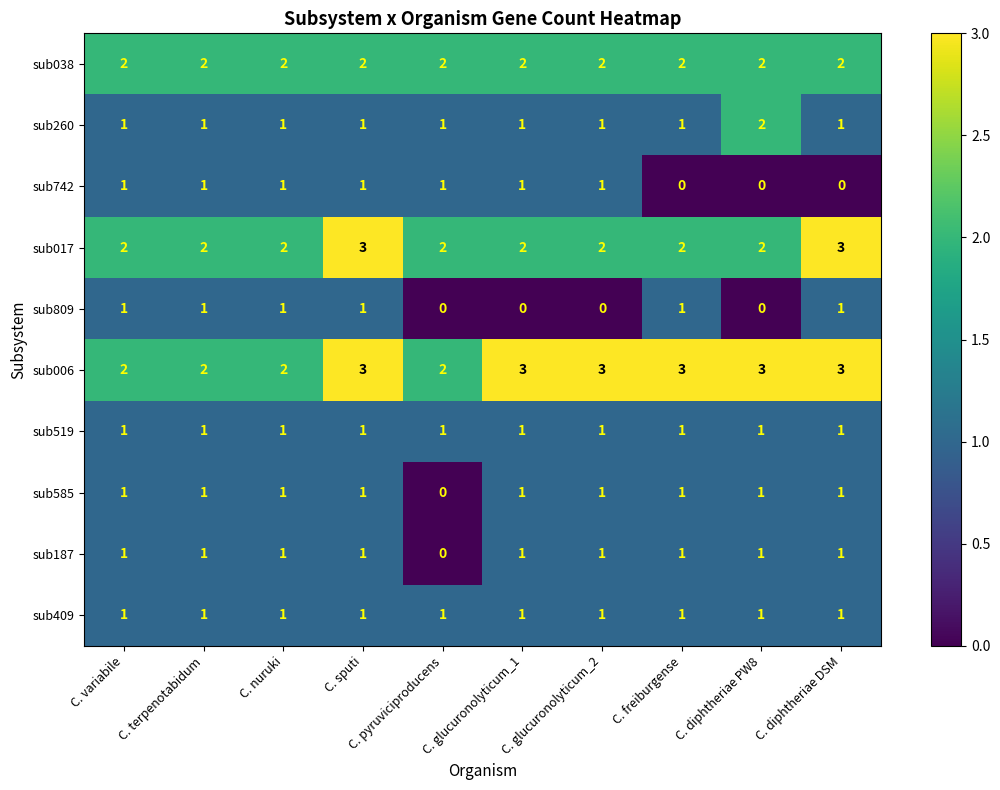

What is the sum of all sub017 values?

22